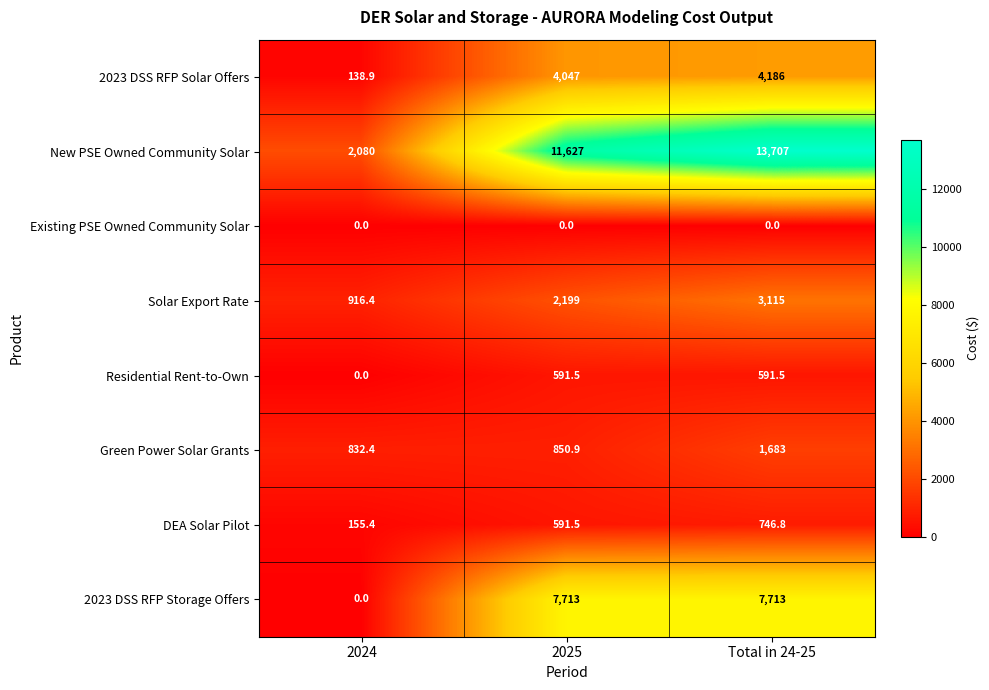

The value of Residential Rent-to-Own at 2025 is 591.5. True or false?

True